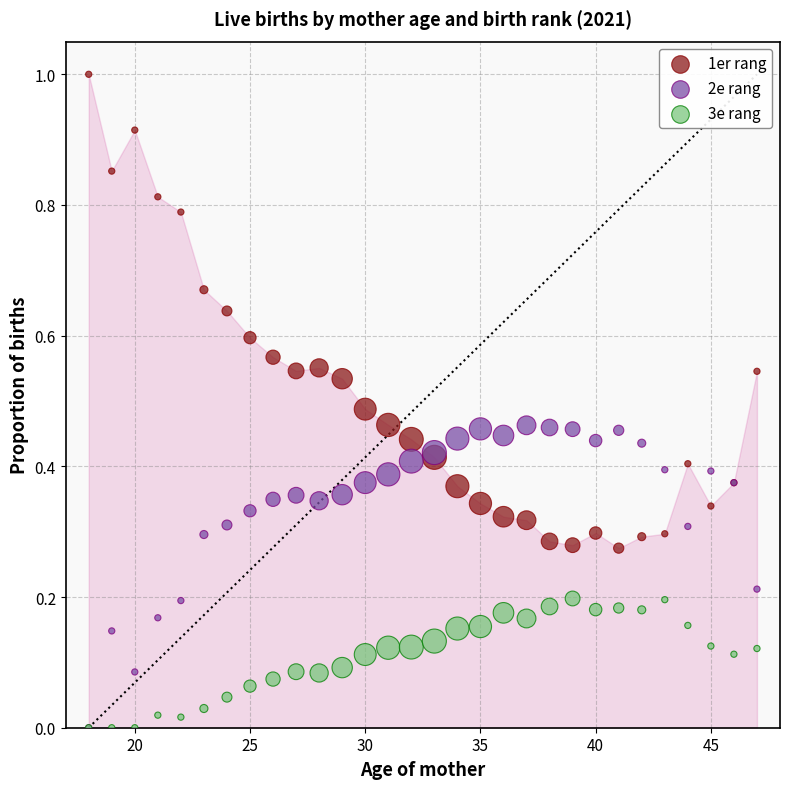

Which series has the widest spread of Y values?

1er rang